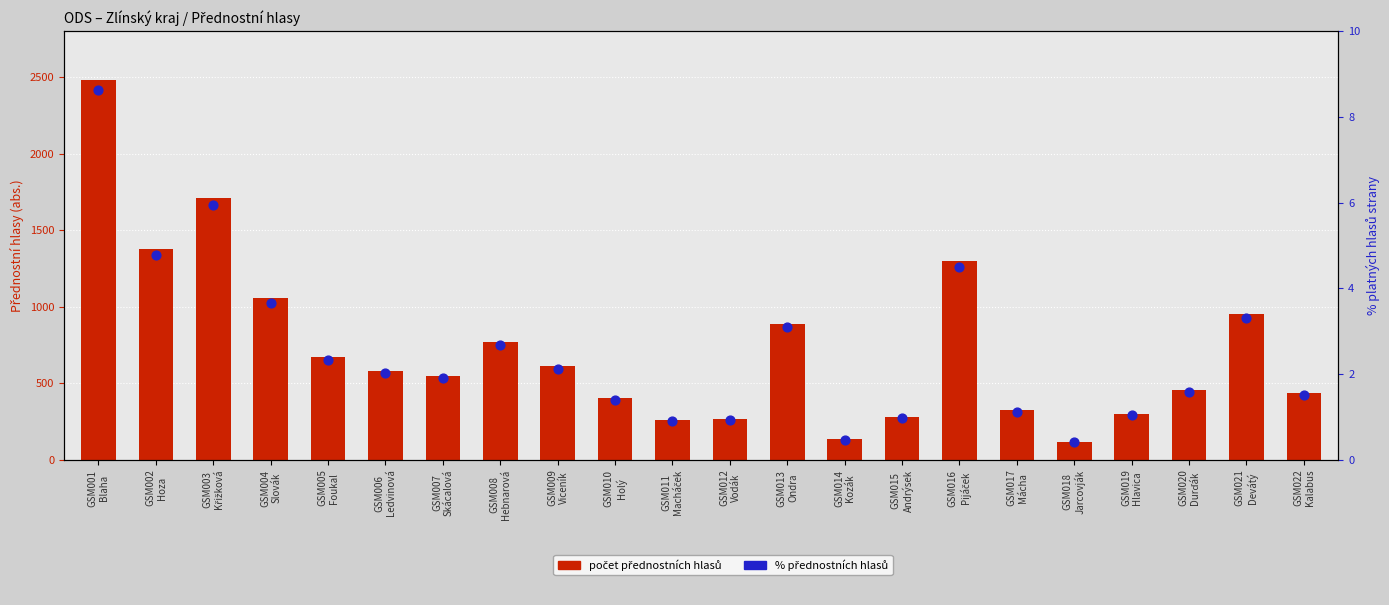

At how many categories does at least one series exceed 1246?

4